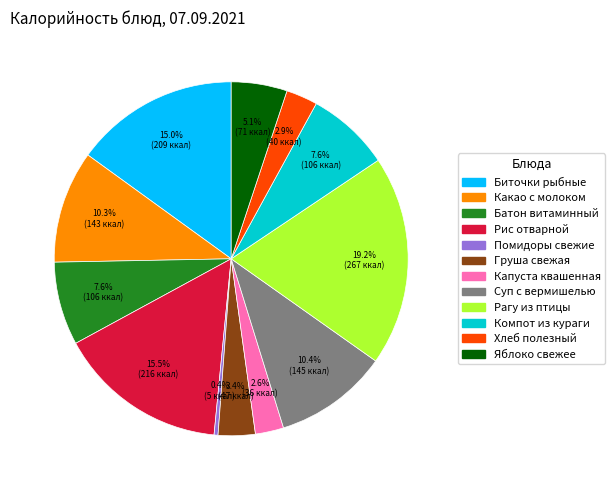

The Компот из кураги slice represents 8% of the pie. True or false?

True